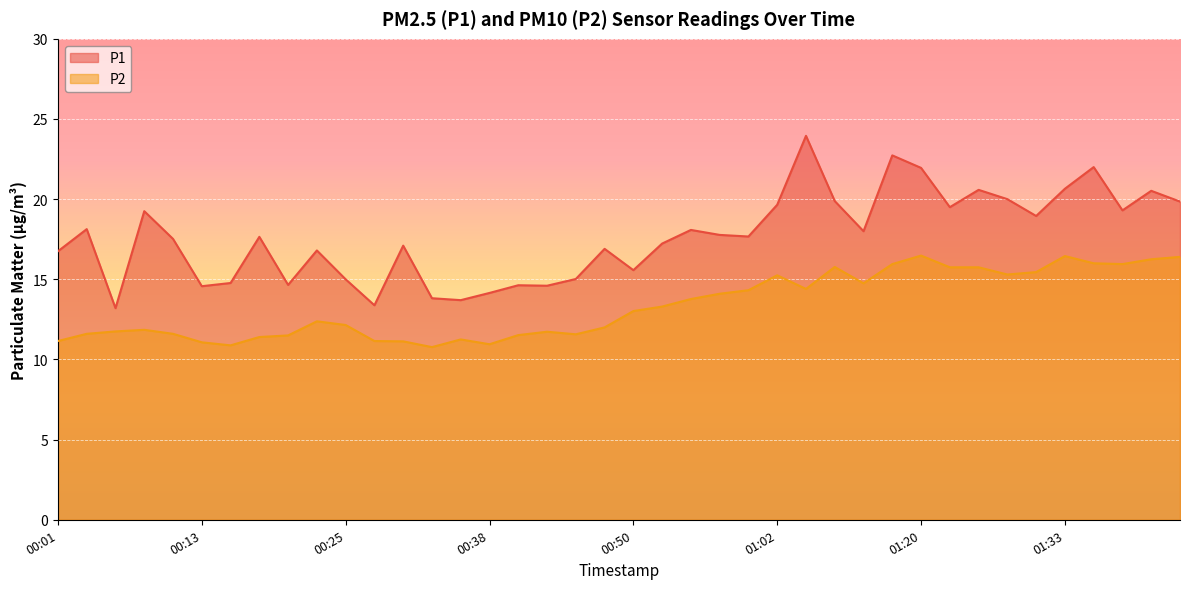

The value of P2 at 00:03 is 7.4. True or false?

False